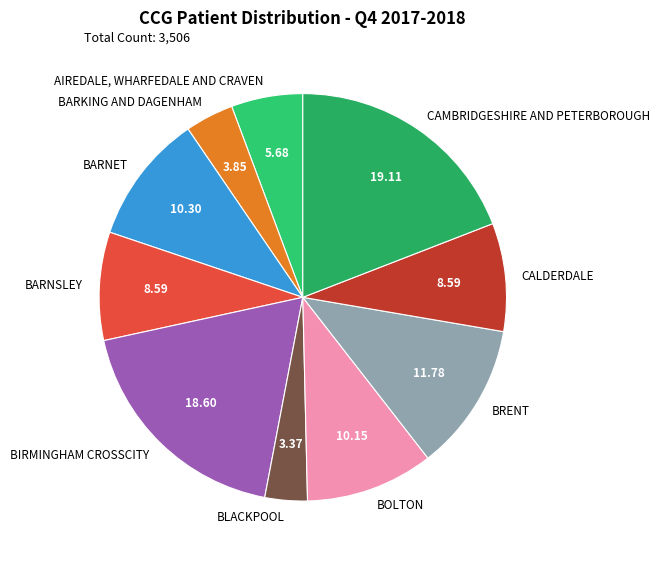

Approximately how many times larger is the value at CALDERDALE compared to CAMBRIDGESHIRE AND PETERBOROUGH?

0.4